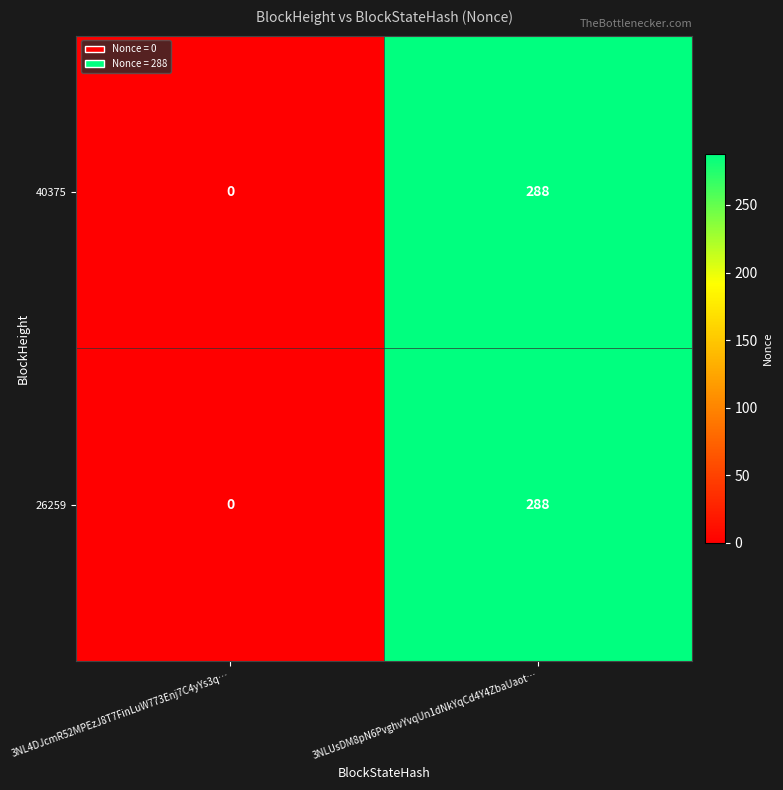

List the labels in order of 40375 value, largest first.

3NLUsDM8pN6PvghvYvqUn1dNkYqCd4Y4ZbaUaot…, 3NL4DJcmR52MPEzJ8T7FinLuW773Enj7C4yYs3q…